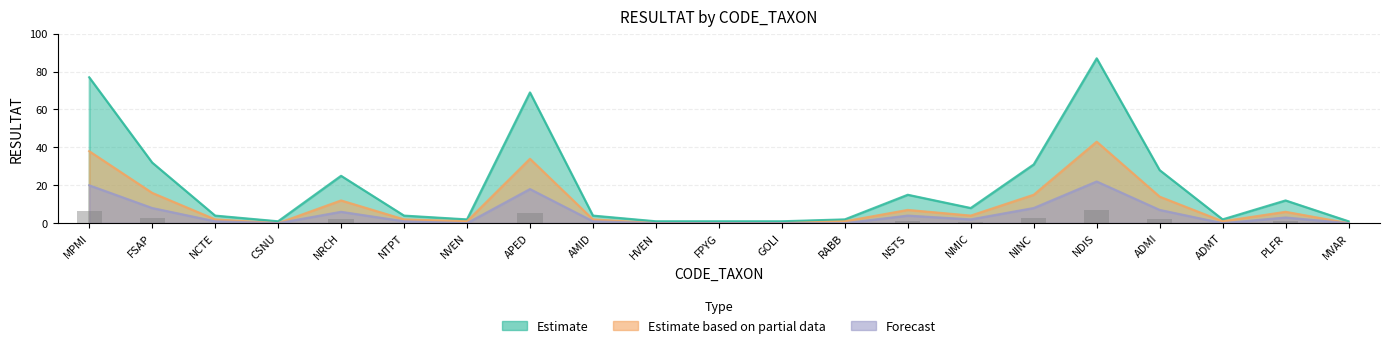

What is the total value across all series at NDIS?

152